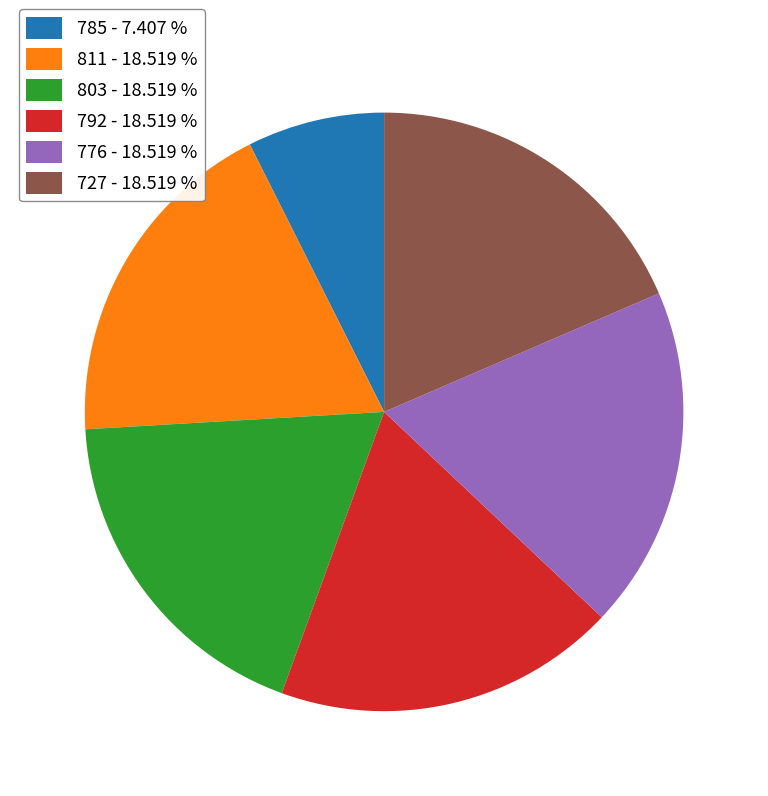

How many slices are in this pie chart?

6